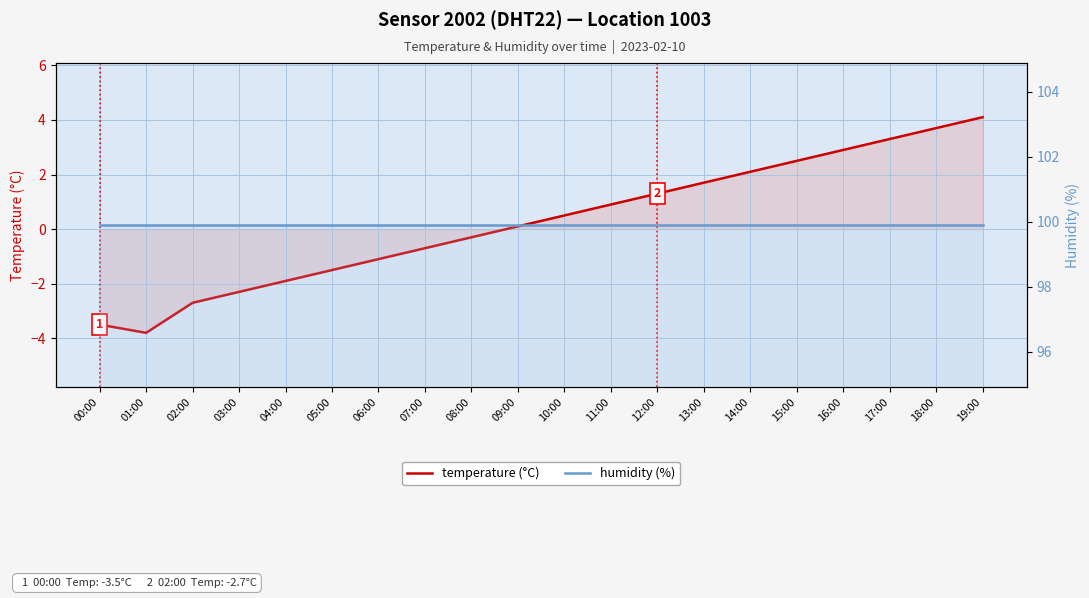

At 12:00, list the series in order from largest to smallest.

humidity (%), temperature (°C)